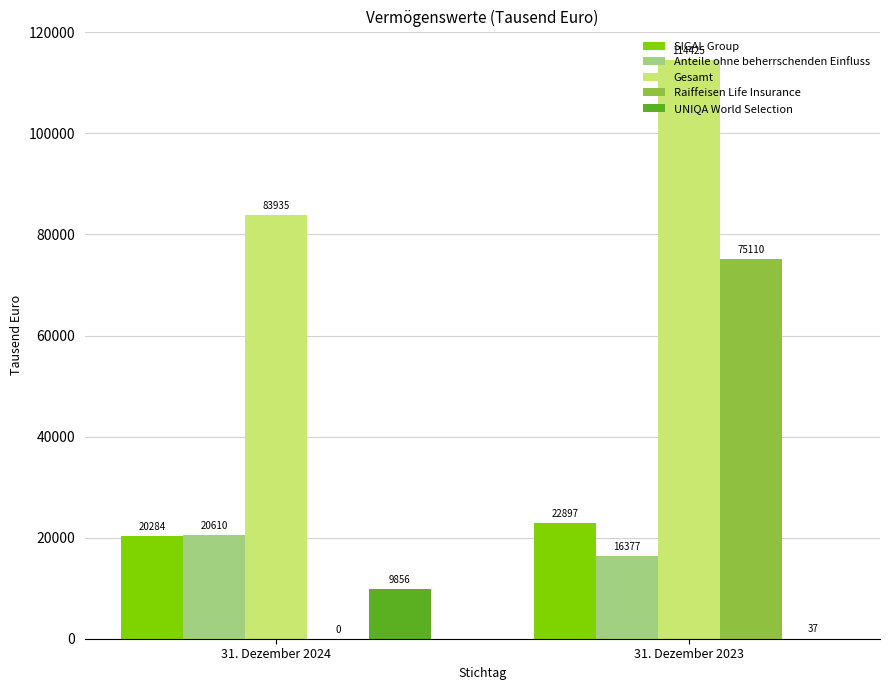

What is the maximum value shown in the chart?

114425